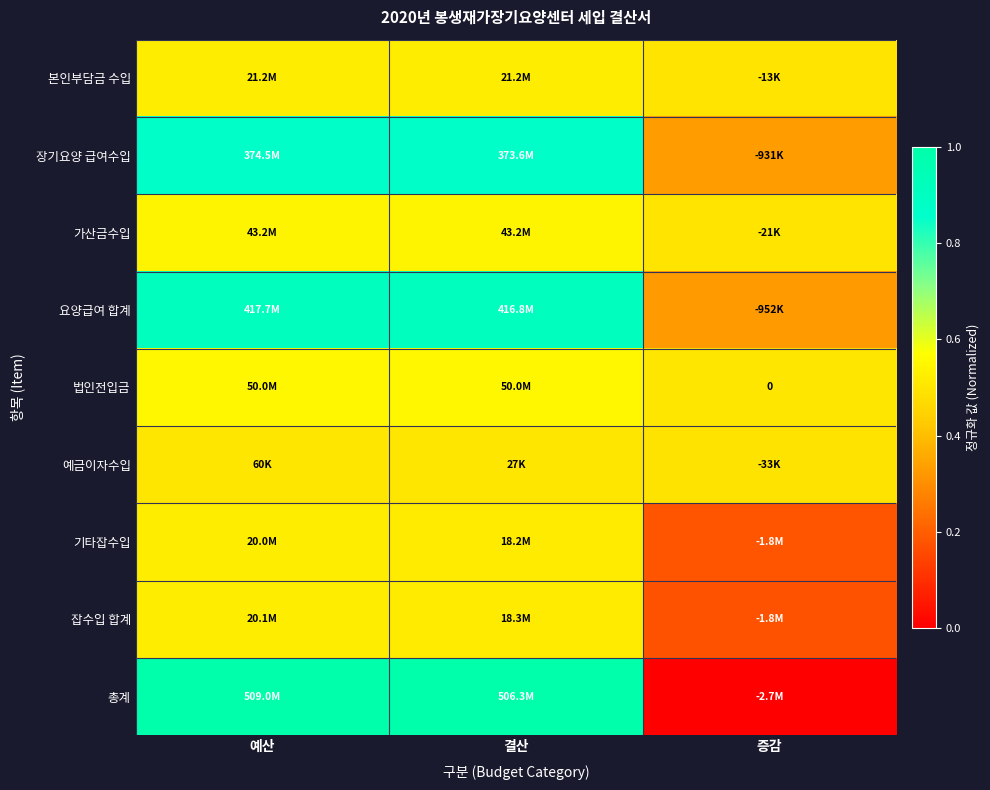

The 법인전입금 series shows 0.5 at 예산. True or false?

True